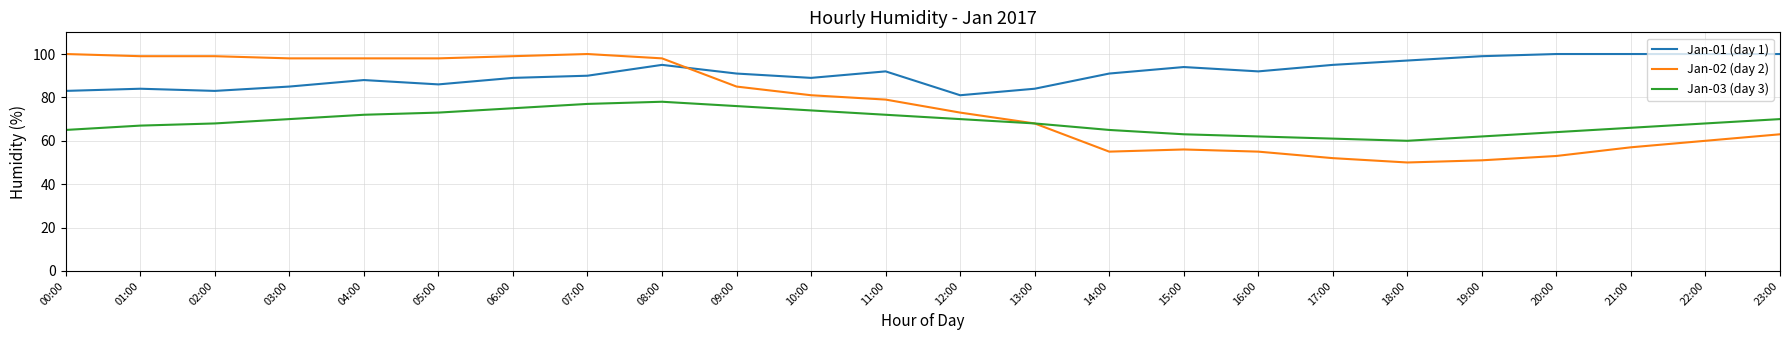

How many times do Jan-02 (day 2) and Jan-01 (day 1) cross each other?

1